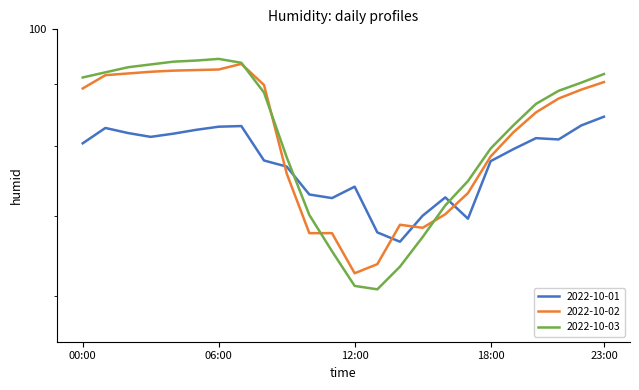

At which label is 2022-10-01 closest to 75?

12:00